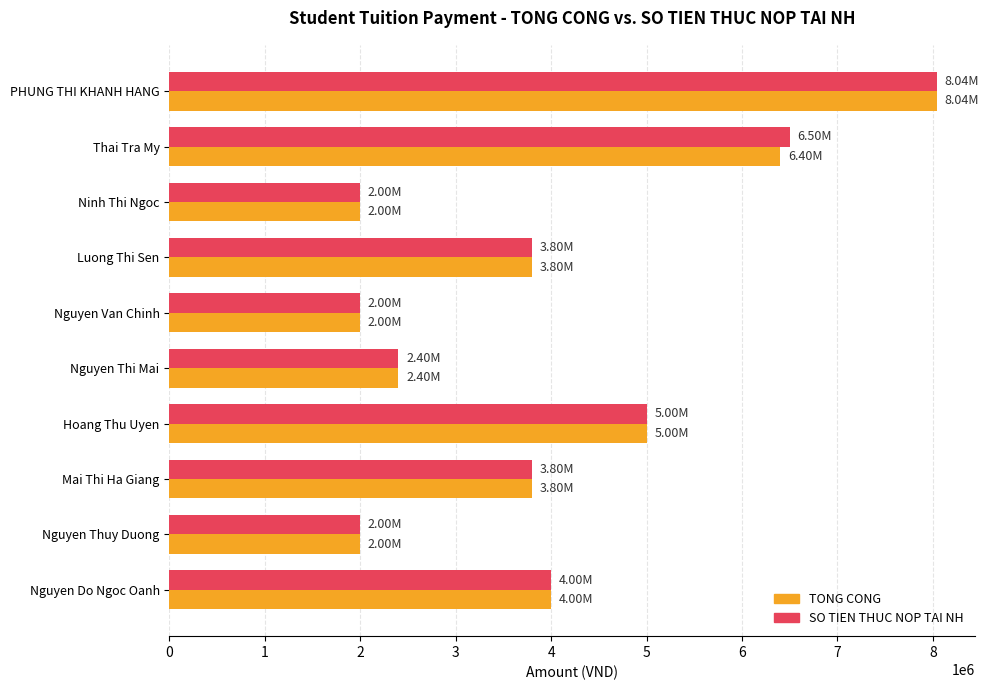

At which category is the sum across all series the highest?

PHUNG THI KHANH HANG